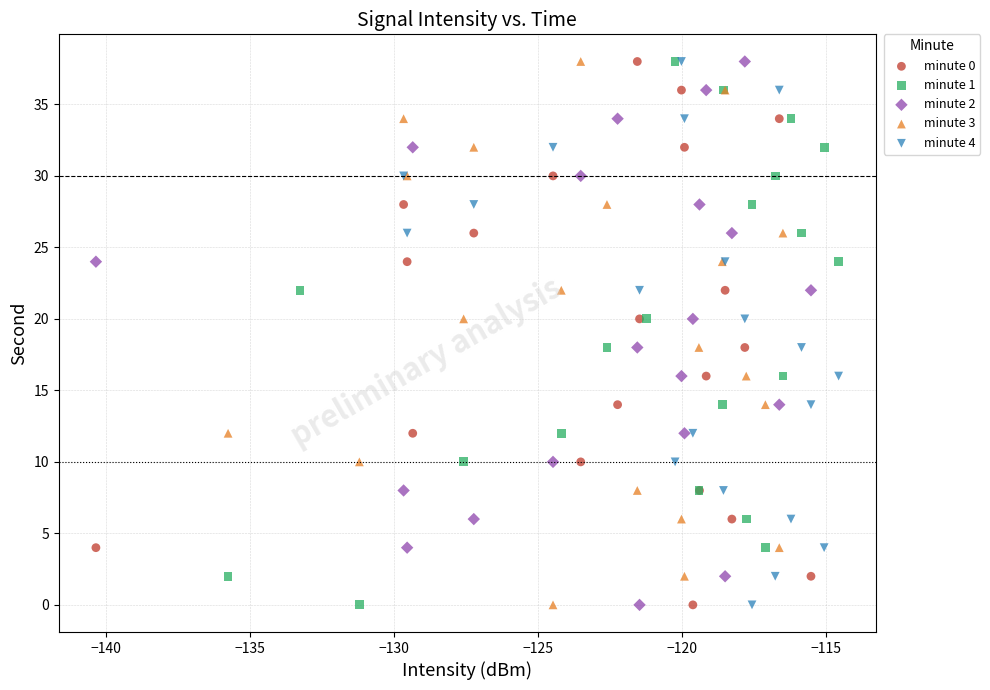

What are all the series names shown in the legend?

minute 0, minute 1, minute 2, minute 3, minute 4